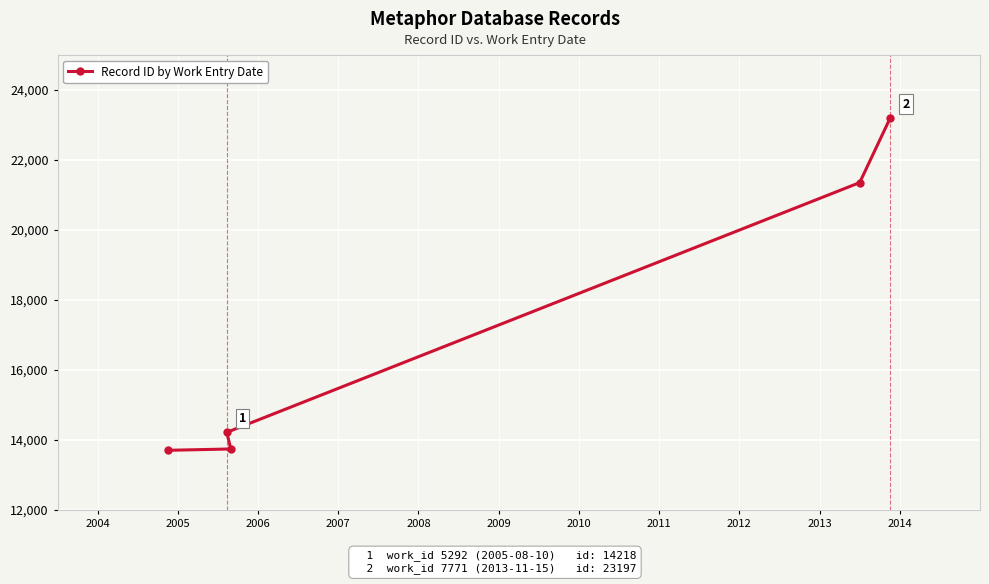

What is the maximum value shown in the chart?

23197